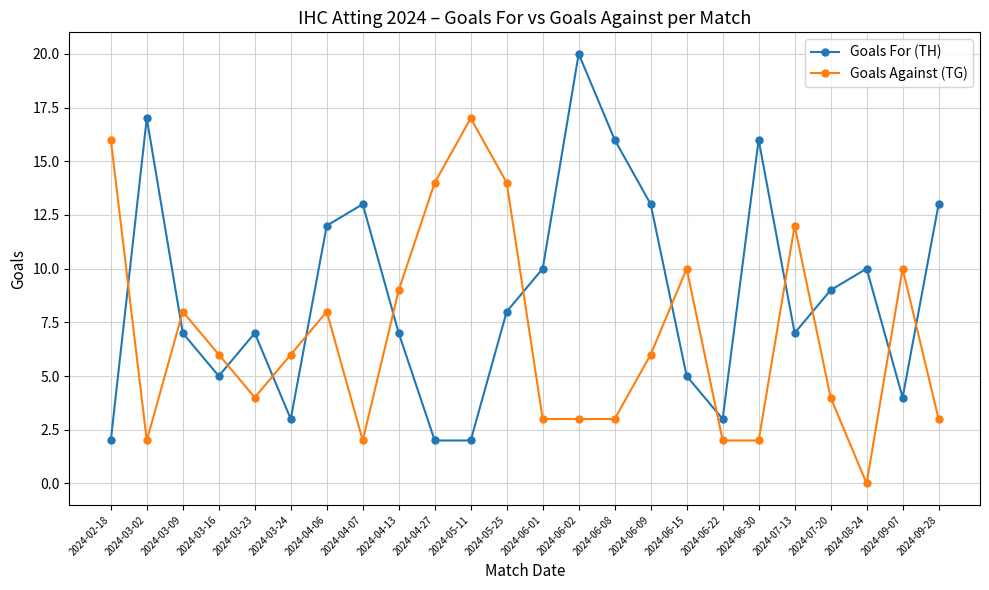

At which category does Goals For (TH) reach its first local valley?

2024-03-16